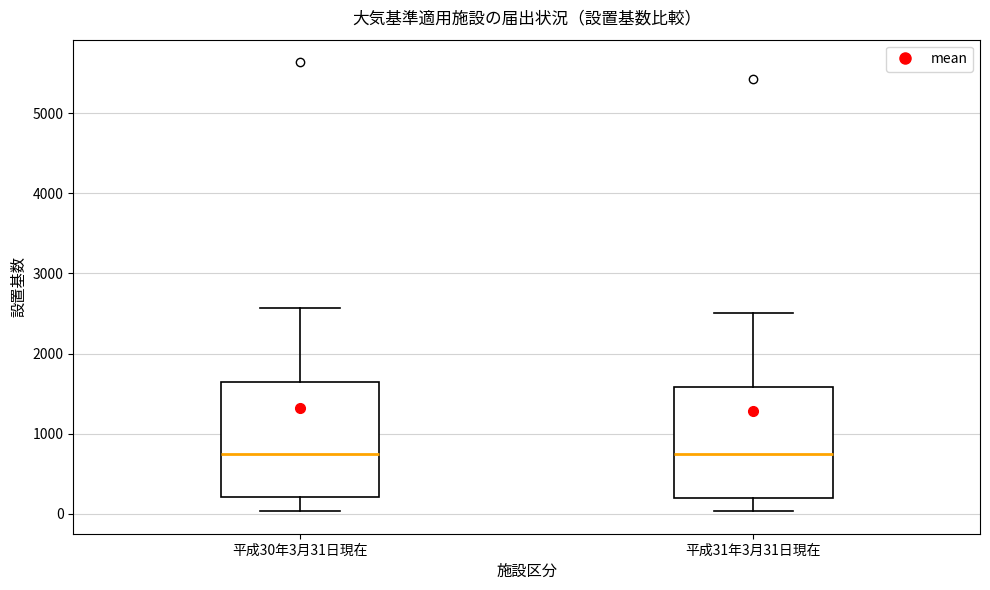

Where is the upper edge of the box for 平成30年3月31日現在 on the y-axis? The values are not printed on the chart, so give them approximately, as read against the axis.

1600